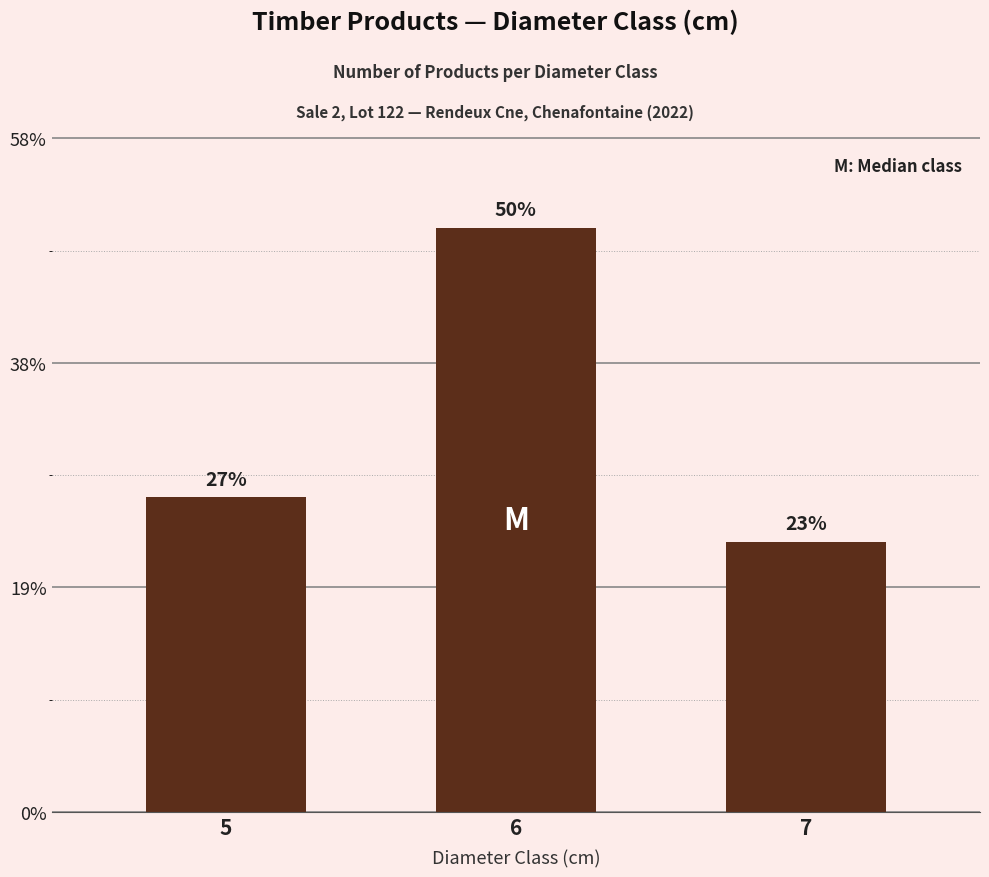

Does the chart contain any negative values?

No